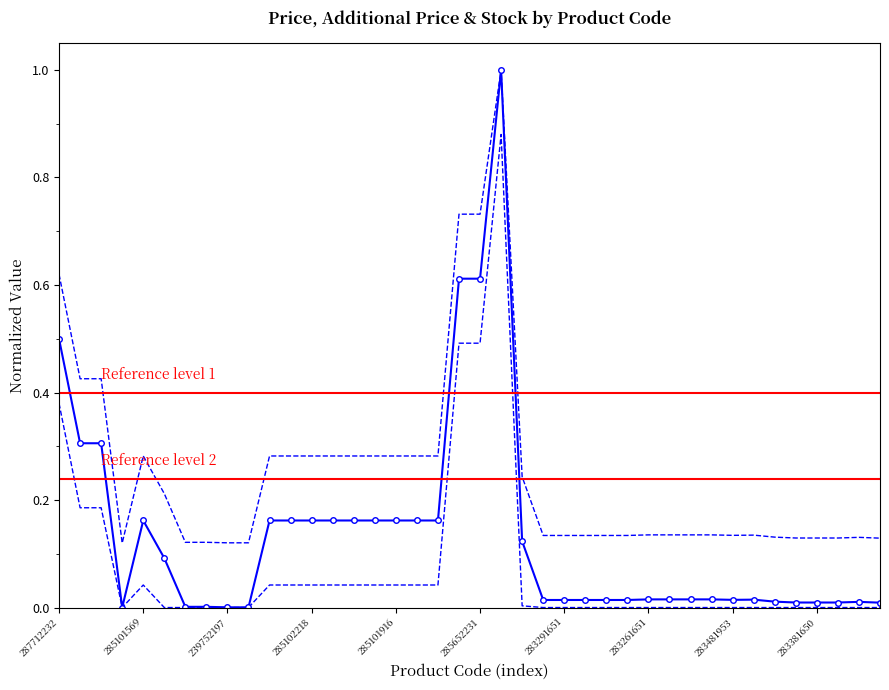

What is the sum of the Ціна values at 283261651 and 285102216?

0.2